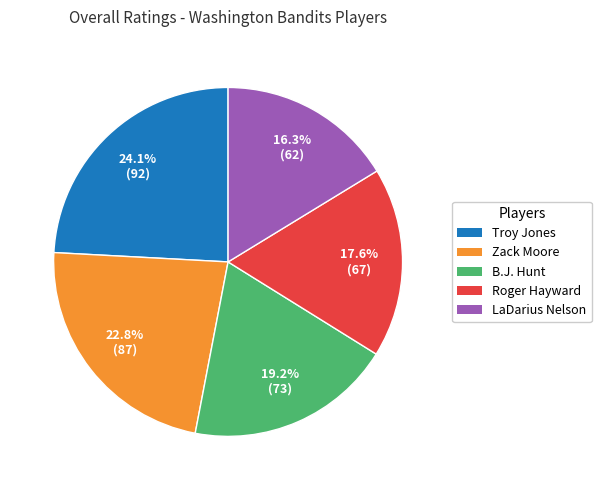

To the nearest percent, what is the difference between the LaDarius Nelson and Troy Jones slice percentages?

8%